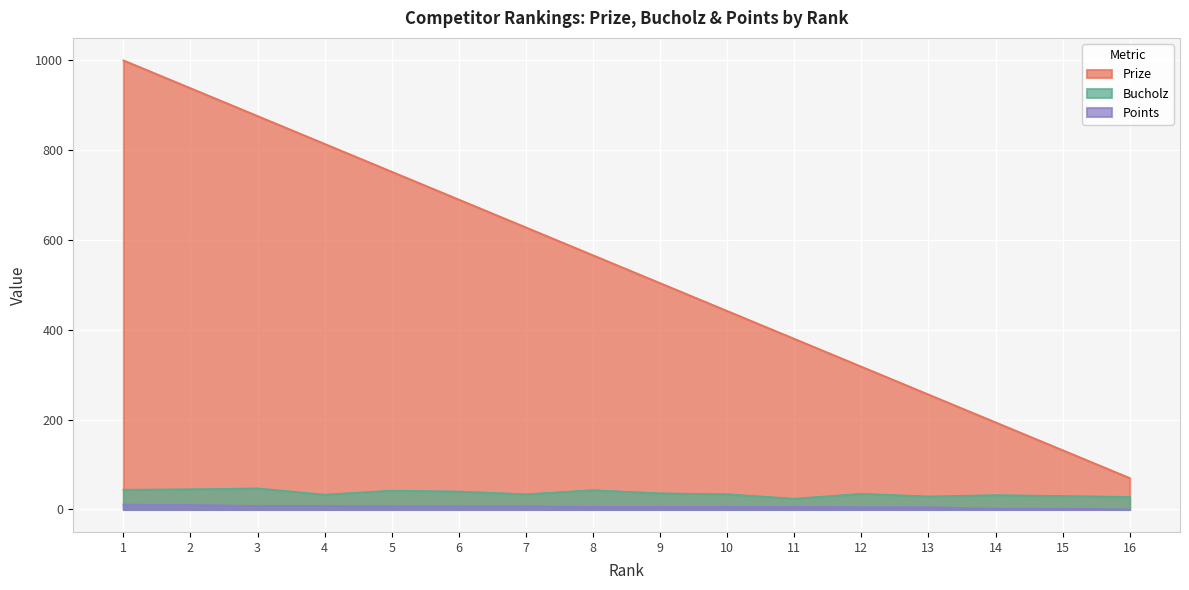

Reading right to left, what are all the values shown in this chart?

Prize: 70	132	194	256	318	380	442	504	566	628	690	752	814	876	938	1000
Bucholz: 28	30	32	29	35	24	34	36	43	34	40	42	33	47	45	44
Points: 0	2	2	5	5	6	6	6	6	7	7	7	8	8	10	11